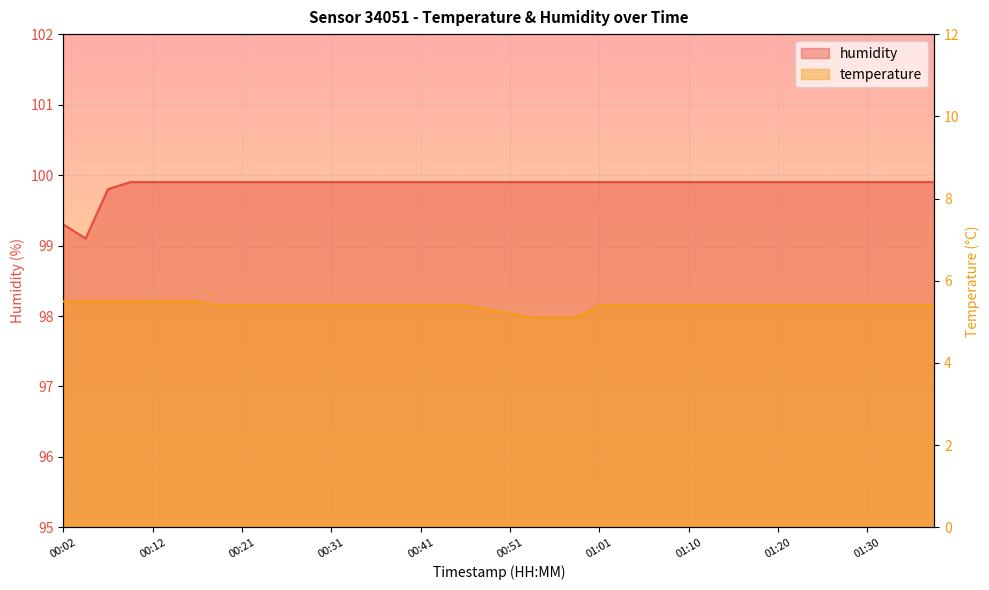

What is the minimum value for temperature?

5.1